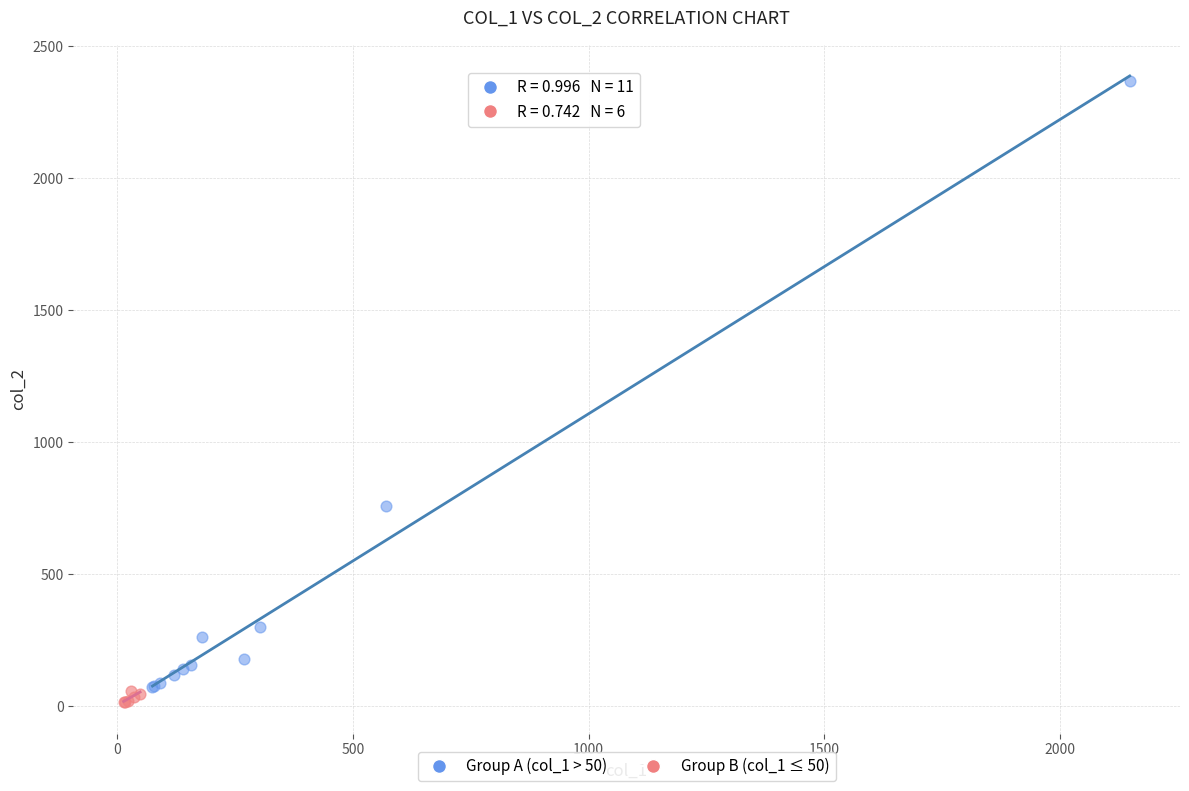

Which series reaches the maximum Y coordinate?

Group A (col_1 > 50)